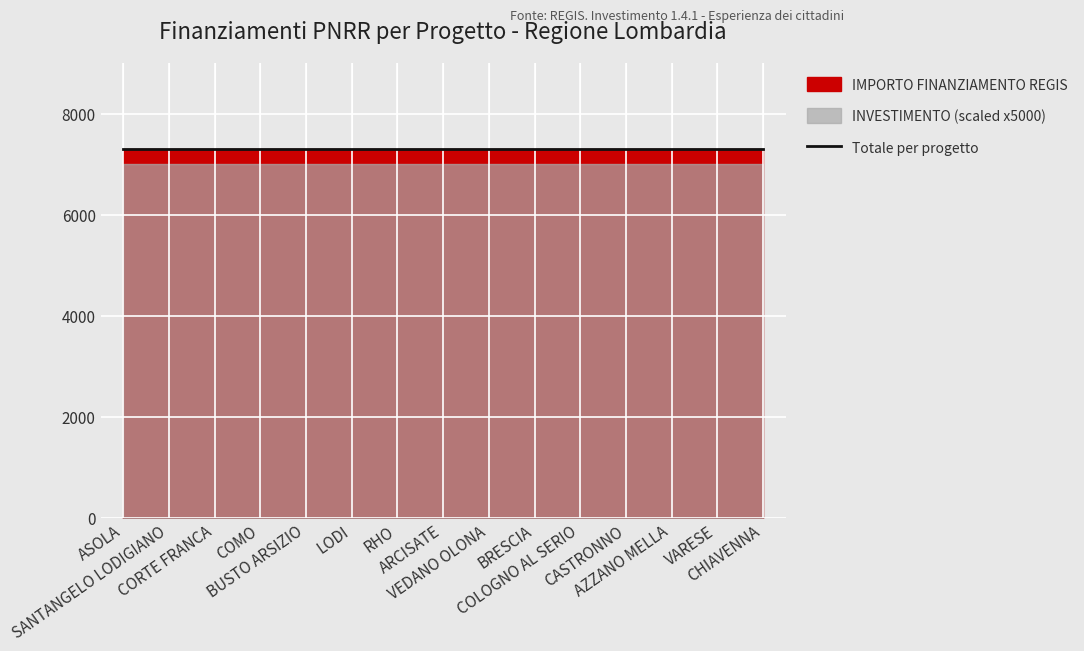

What is the minimum value for INVESTIMENTO?

1.4